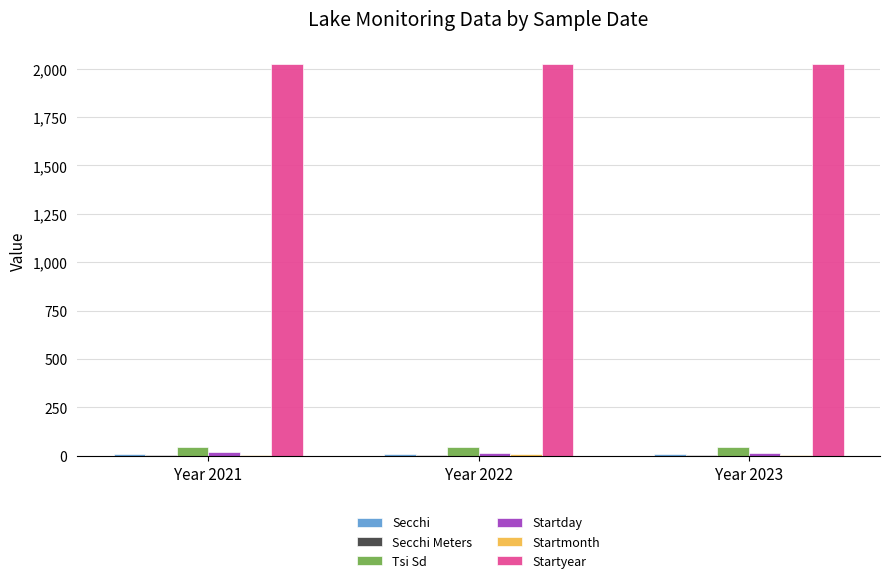

Which series has the largest total across all categories?

Startyear